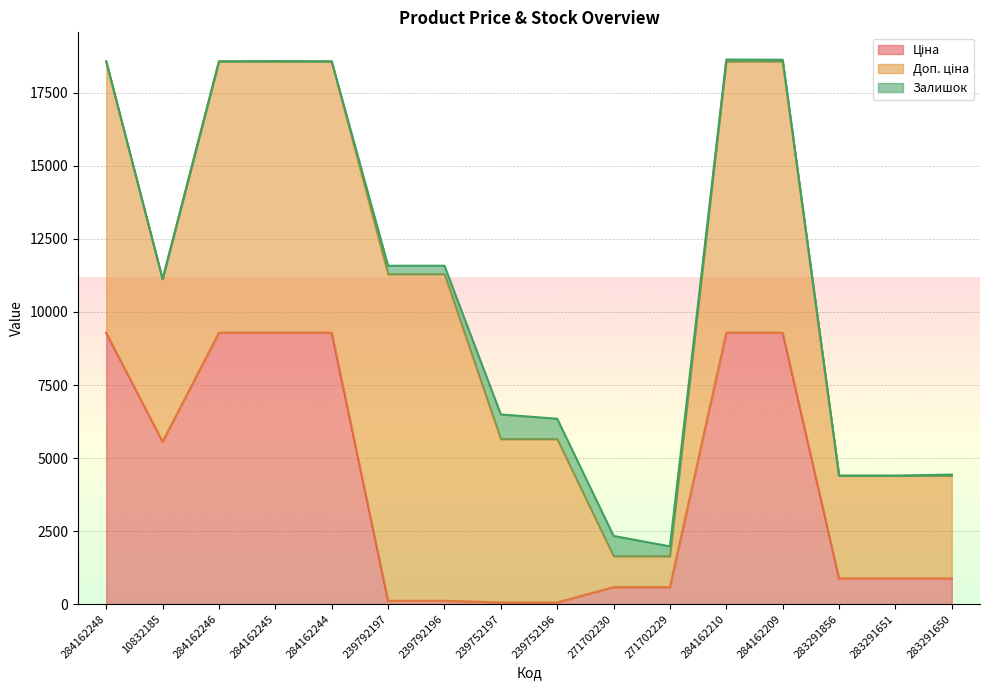

True or false: Доп. ціна has more than 2 points higher than both neighbors.

False